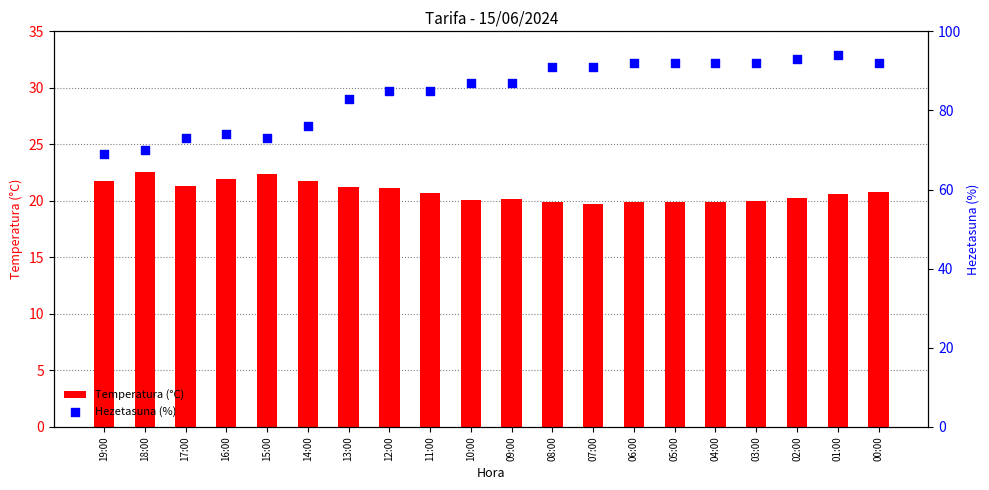

Is the value of Hezetasuna (%) at 14:00 greater than the value of Temperatura (°C) at 03:00?

Yes